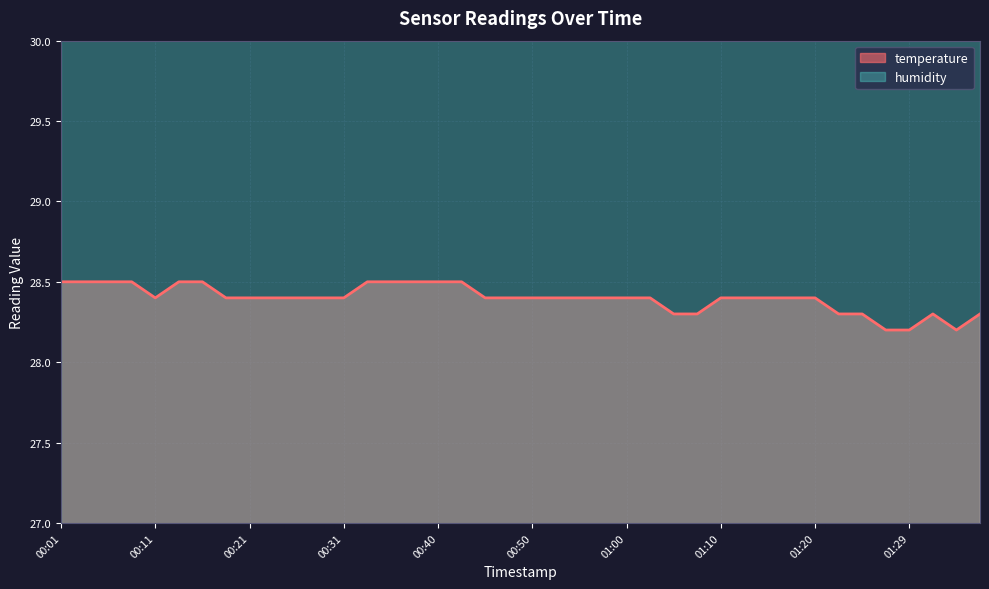

At which category does the chart reach its peak across all series?

00:01